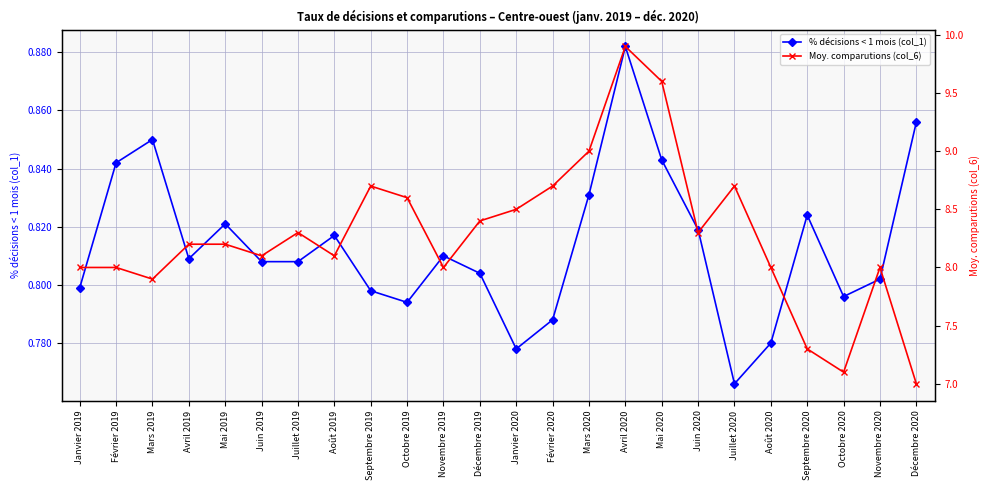

What is the spread (max minus min) of values at Juin 2020?

7.5